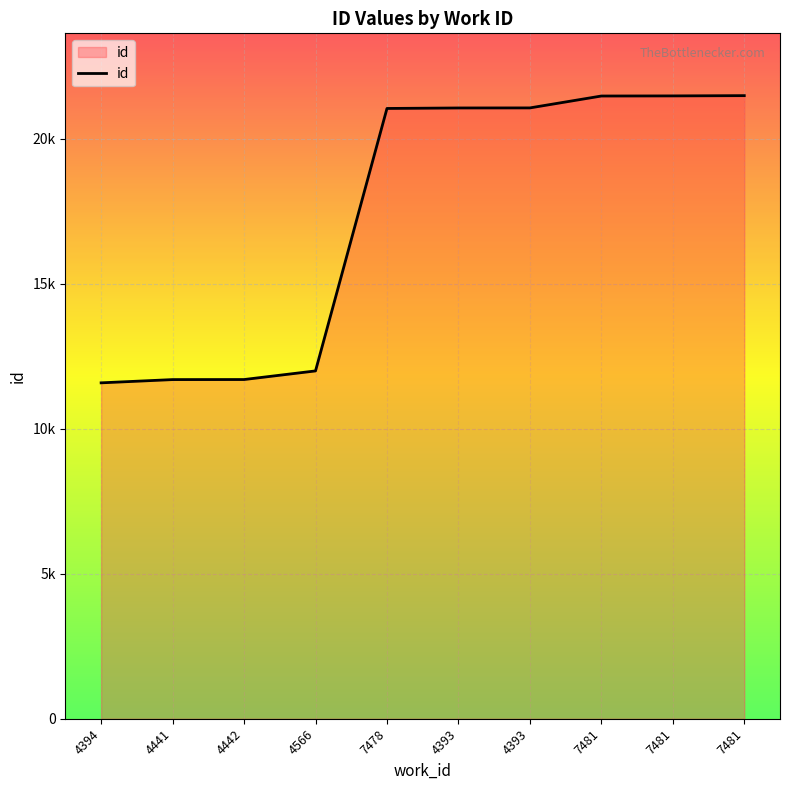

True or false: the data has more than 1 interior local peaks.

False